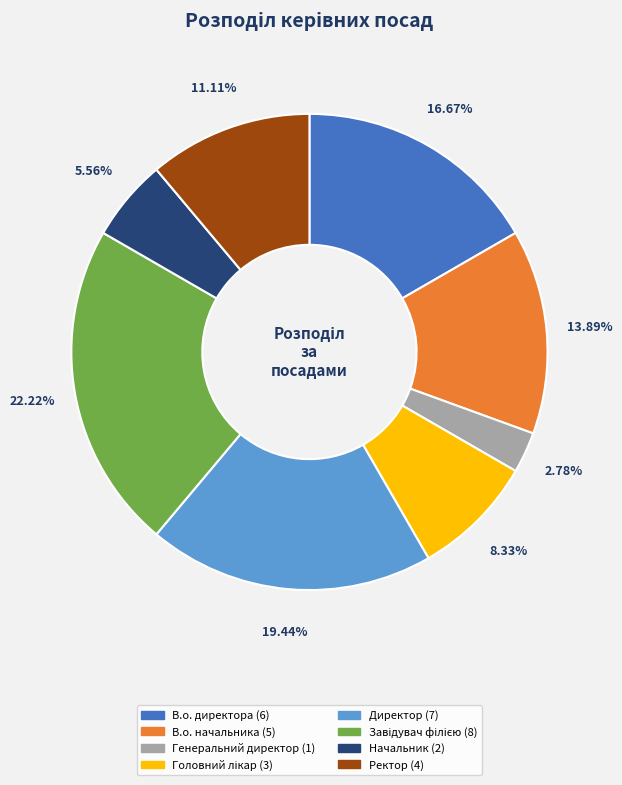

Does any single category account for the majority?

No